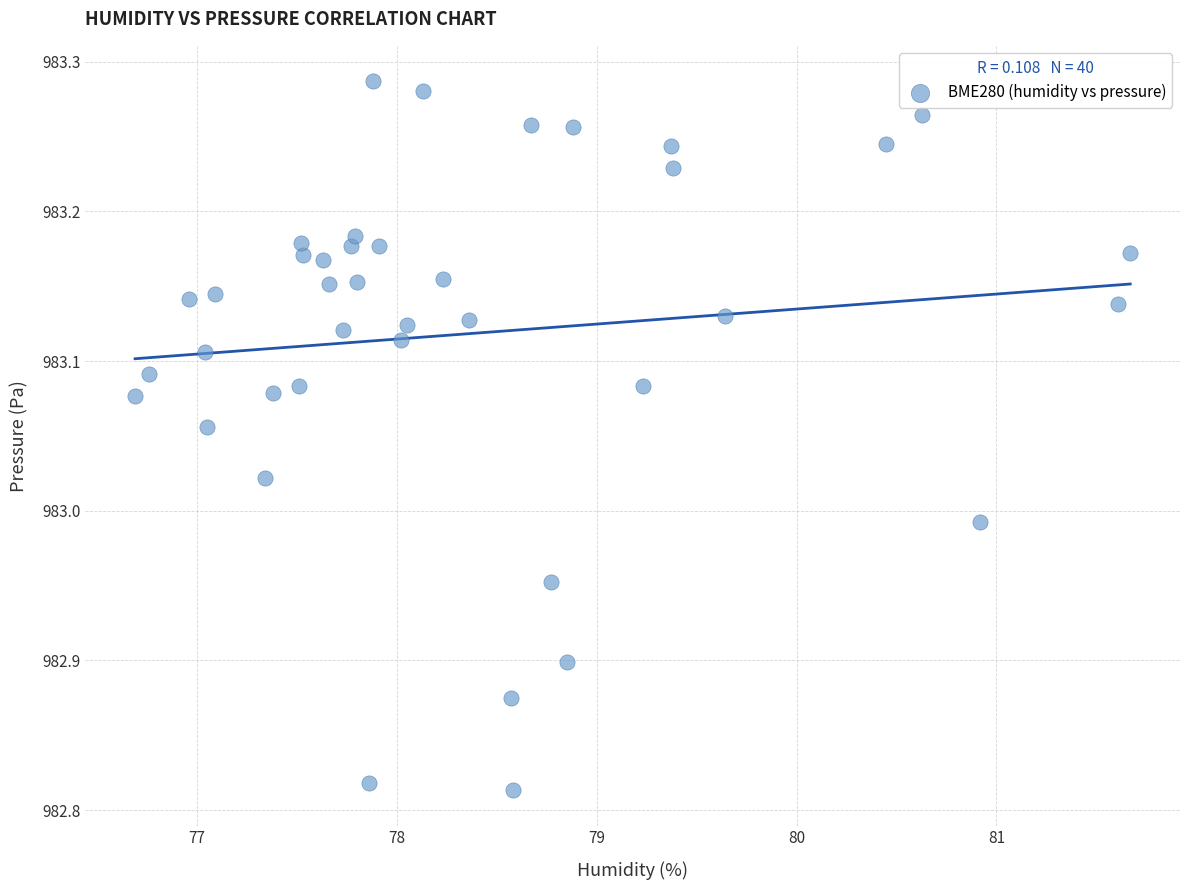

What is the range of Y values (max minus min)?

0.5